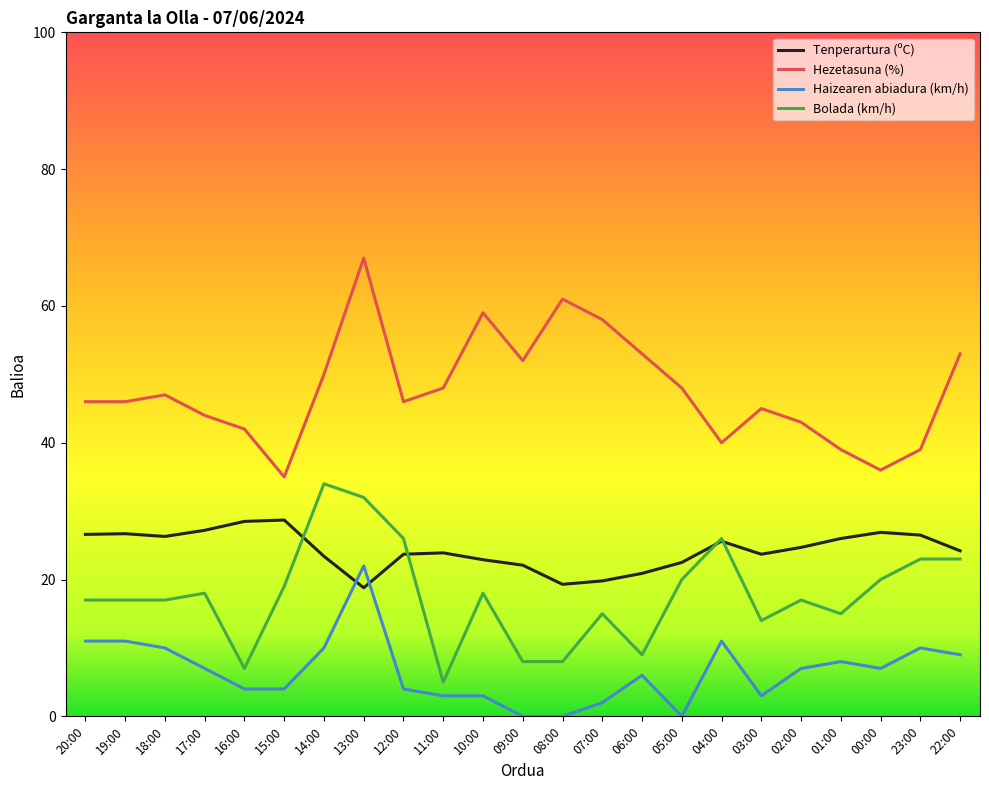

Which series has the widest spread of values?

Hezetasuna (%)